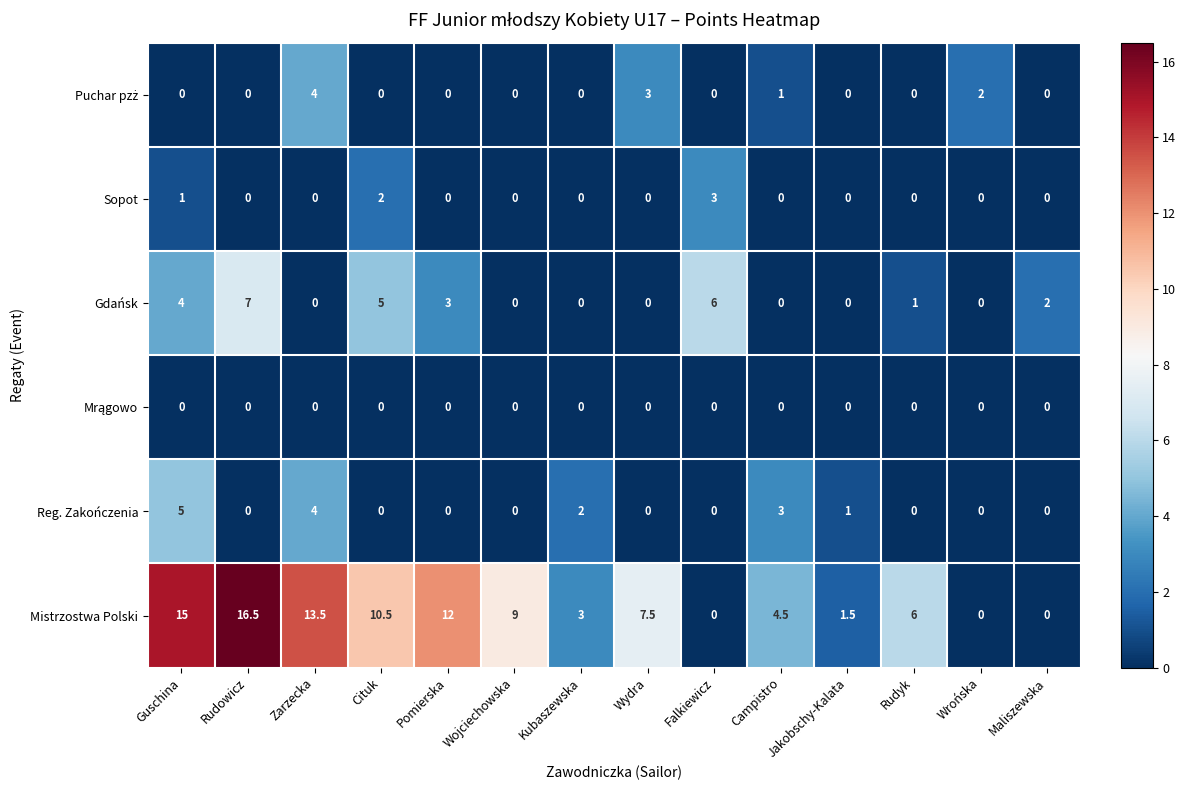

At which category is the sum across all series the highest?

Guschina